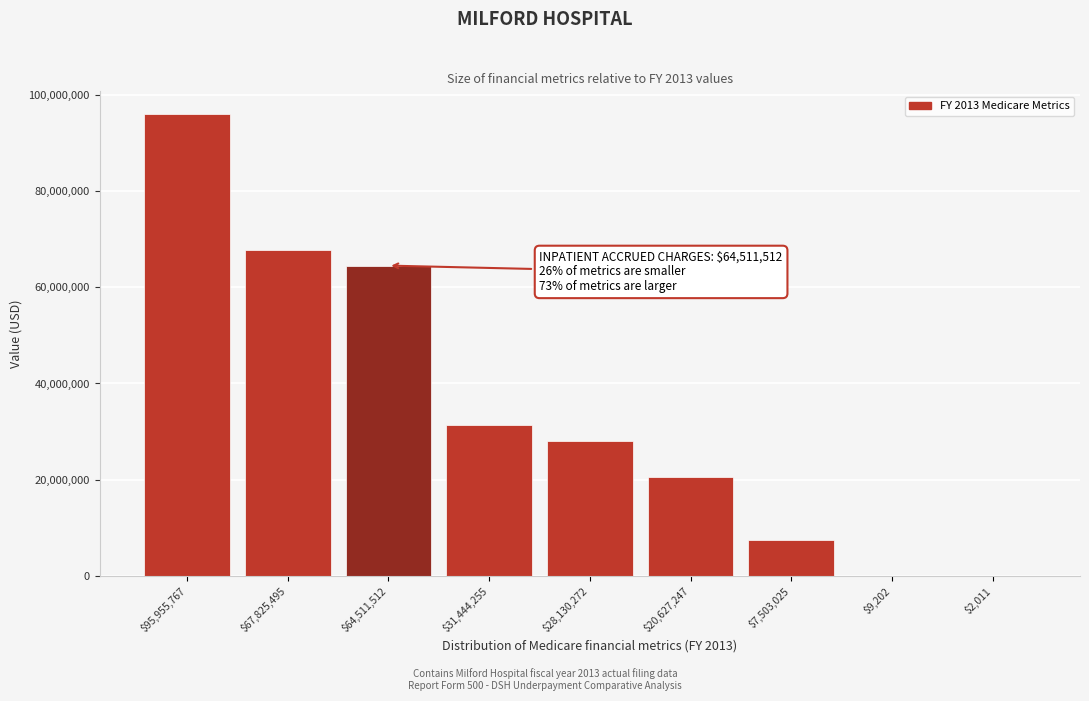

The value at $7,503,025 is 7503025. True or false?

True